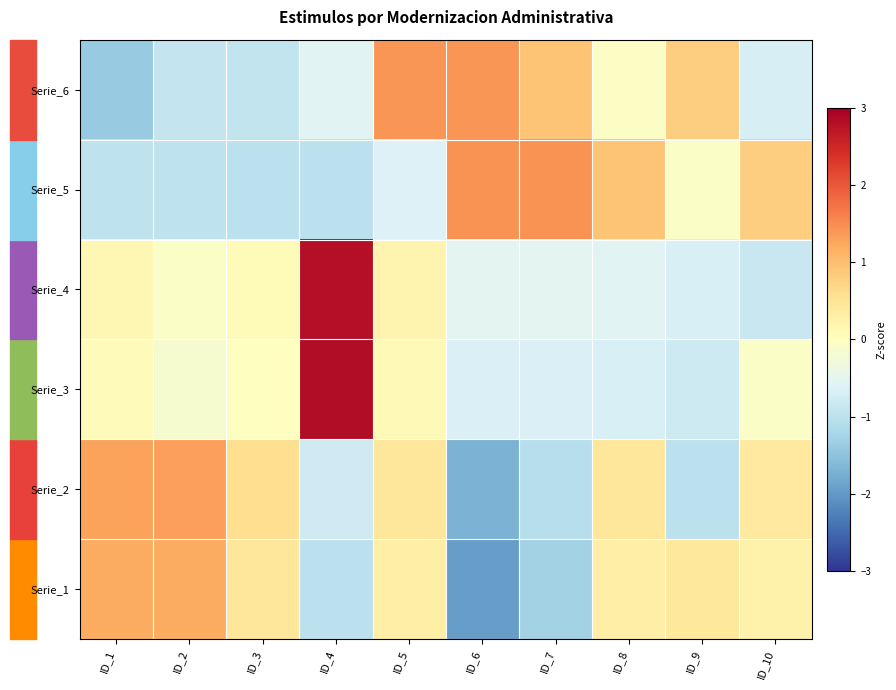

What is the minimum value shown in the chart?

-1.9